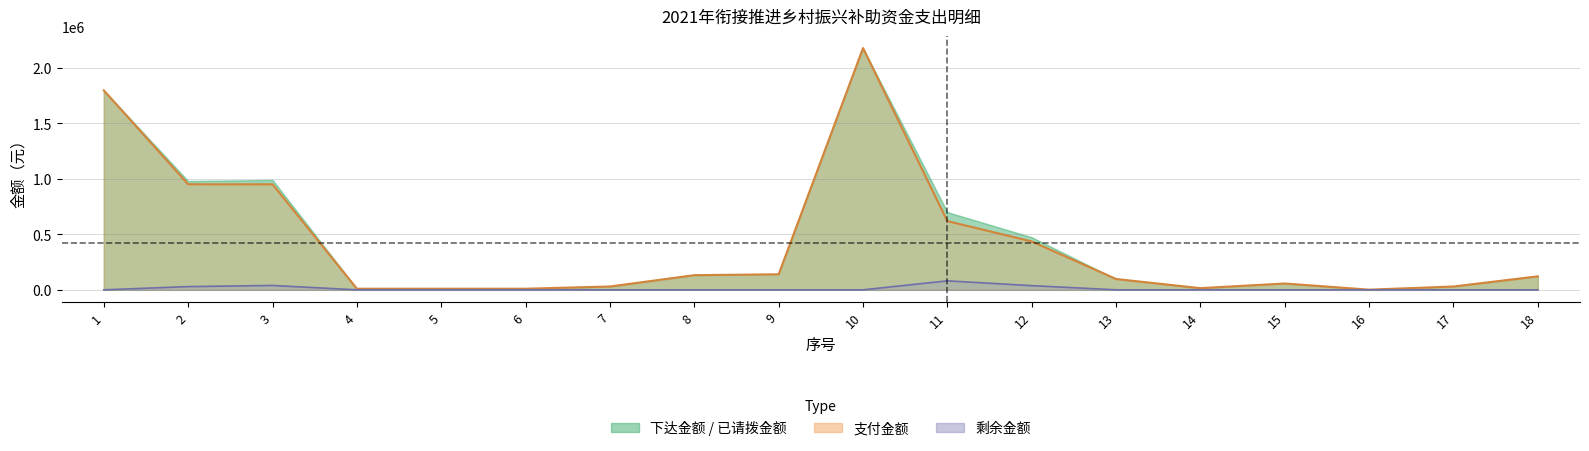

Which series changed the most between 1 and 6?

下达金额